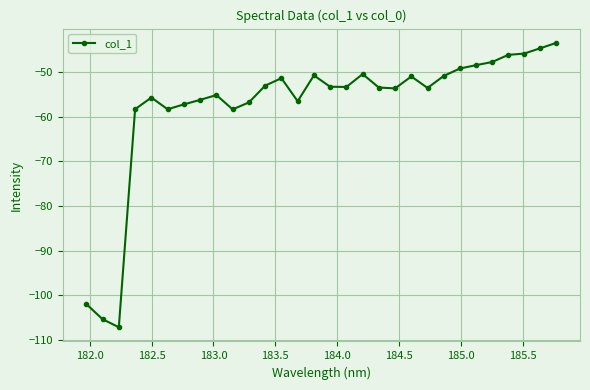

What is the difference between the maximum and second lowest values?

61.8